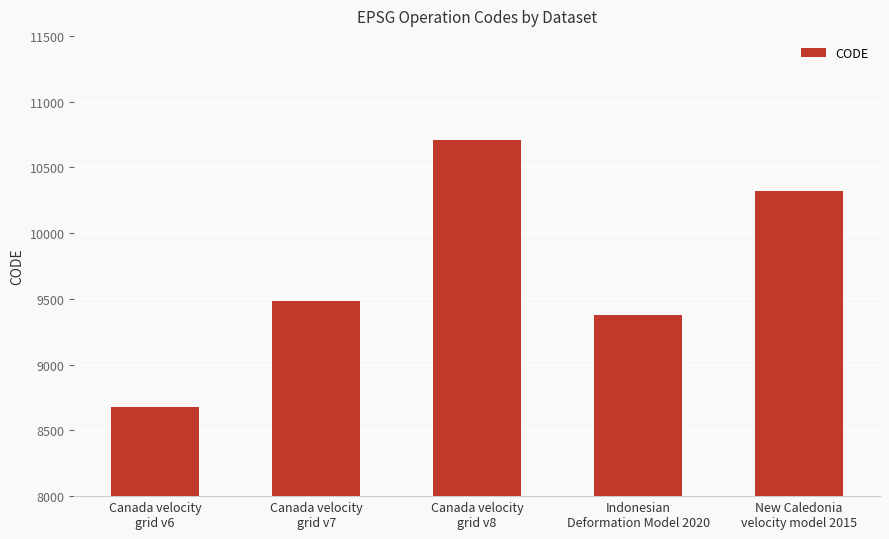

How many data points does each series have?

5